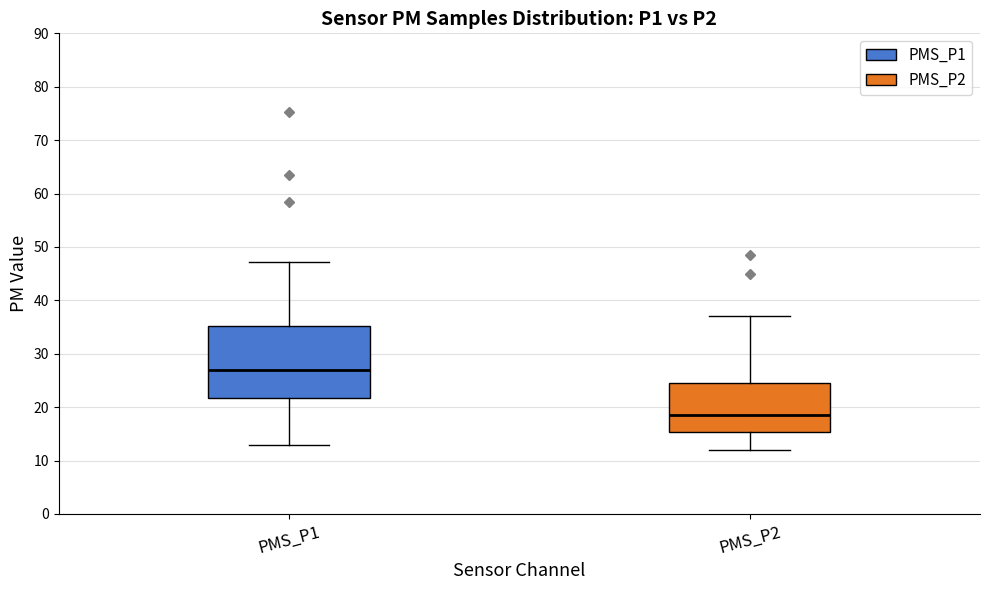

Where is the lower edge of the box for PMS_P1 on the y-axis? The values are not printed on the chart, so give them approximately, as read against the axis.

22